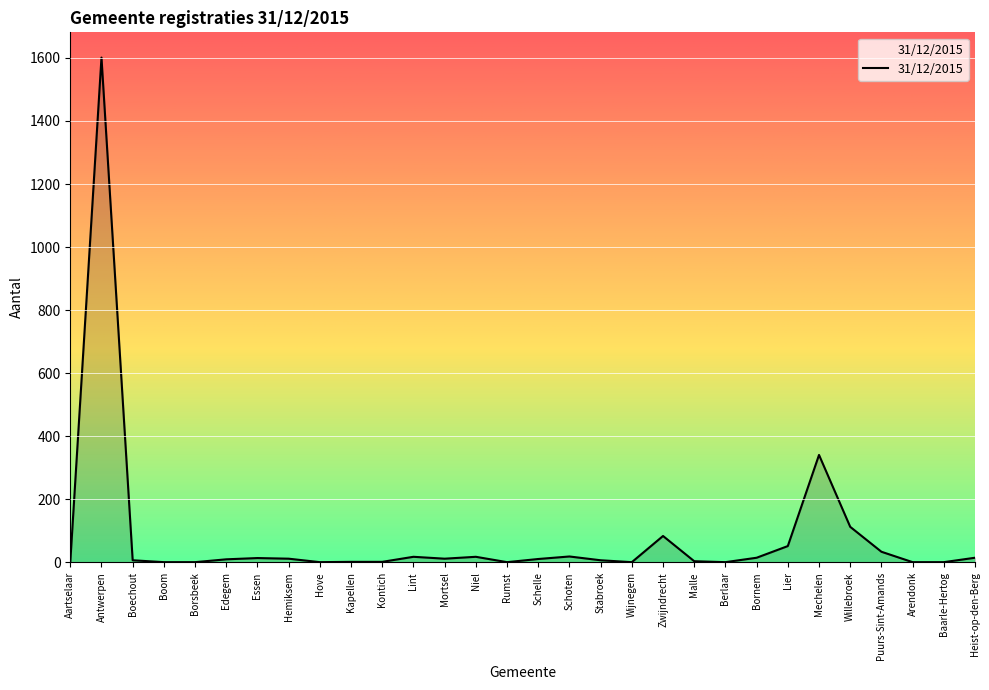

What is the difference between the maximum and minimum values?

1600